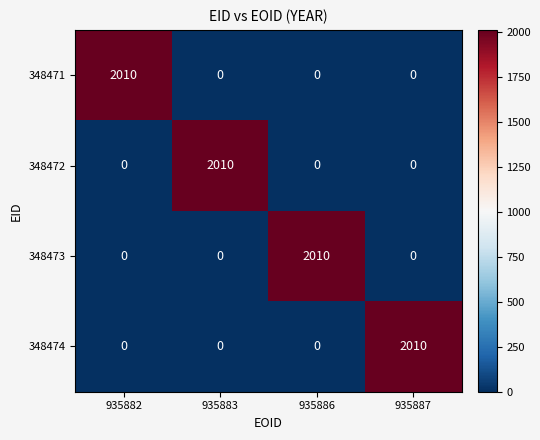

What is the difference between the highest and lowest values at 935883?

2010